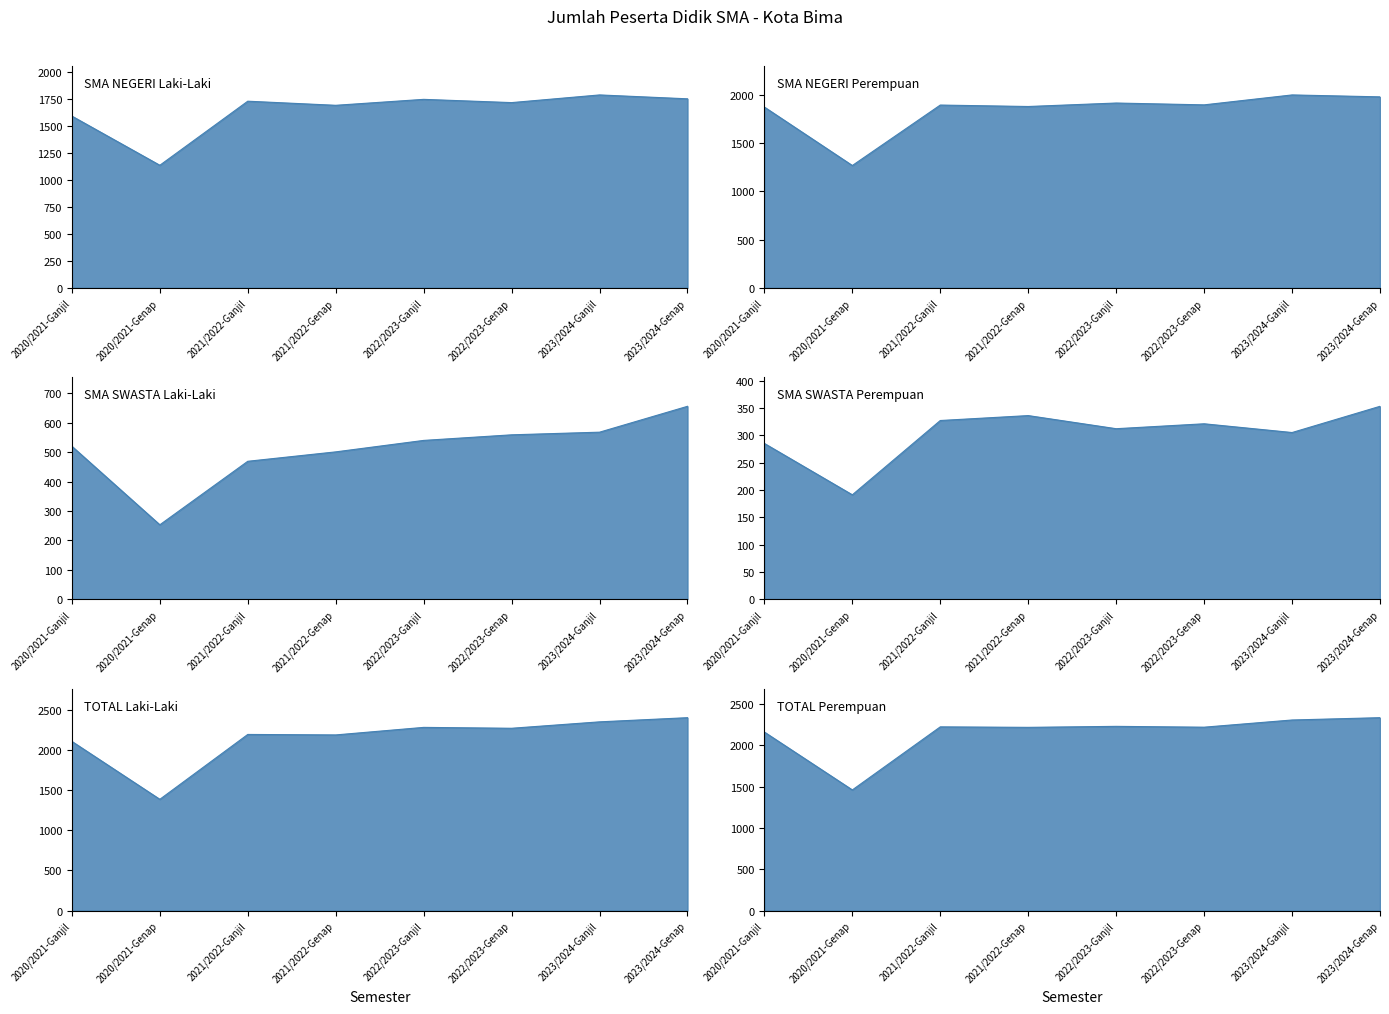

How many values in the SMA NEGERI Laki-Laki series exceed 1727?

3